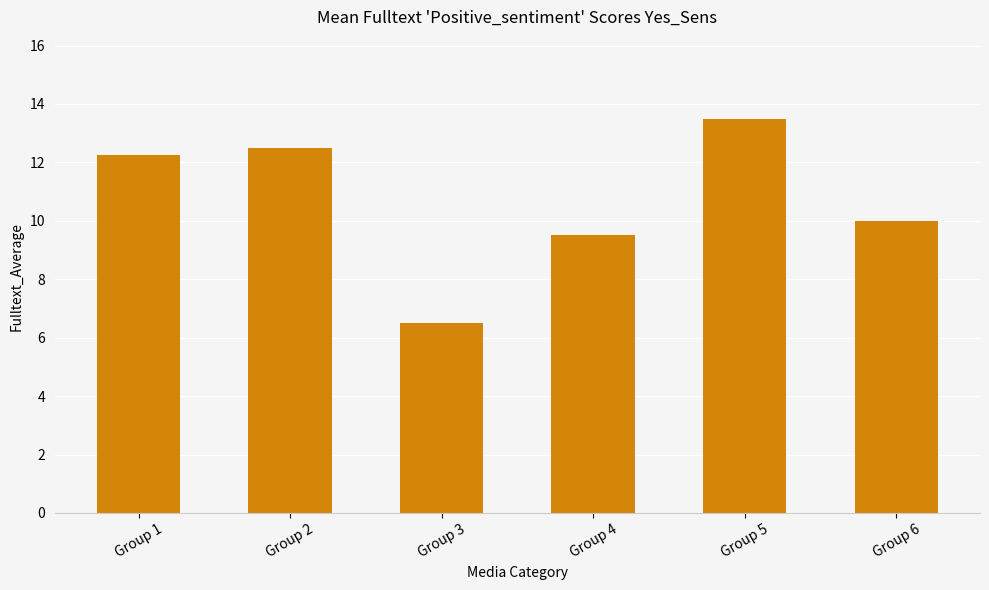

Which label corresponds to the largest value in the chart?

Group 5